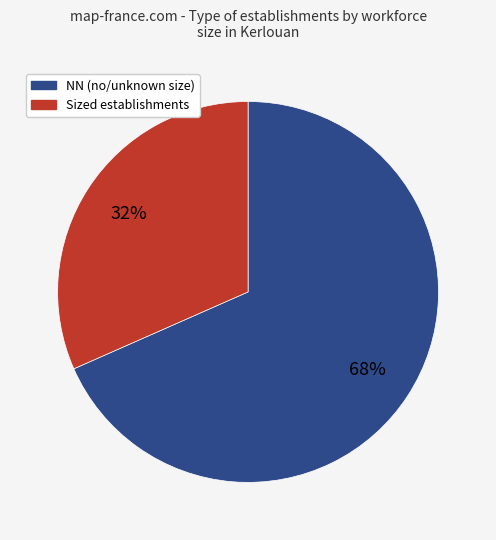

To the nearest percent, what is the average slice percentage?

50%